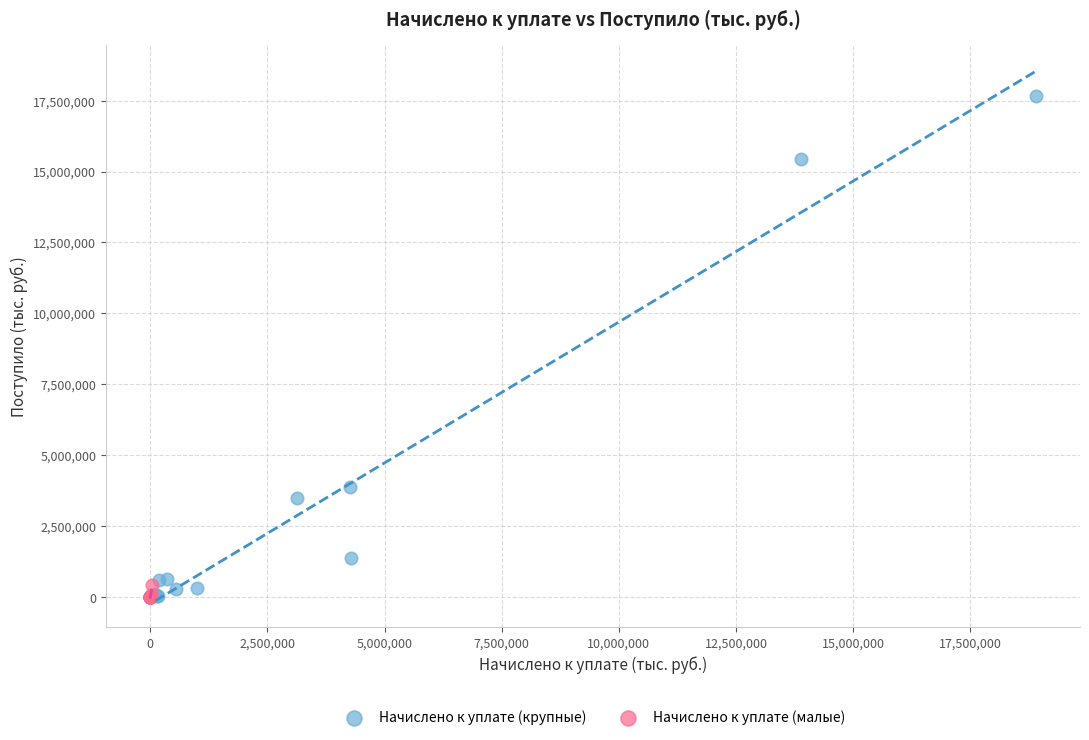

Which series contains the highest Y value?

Начислено к уплате (крупные)